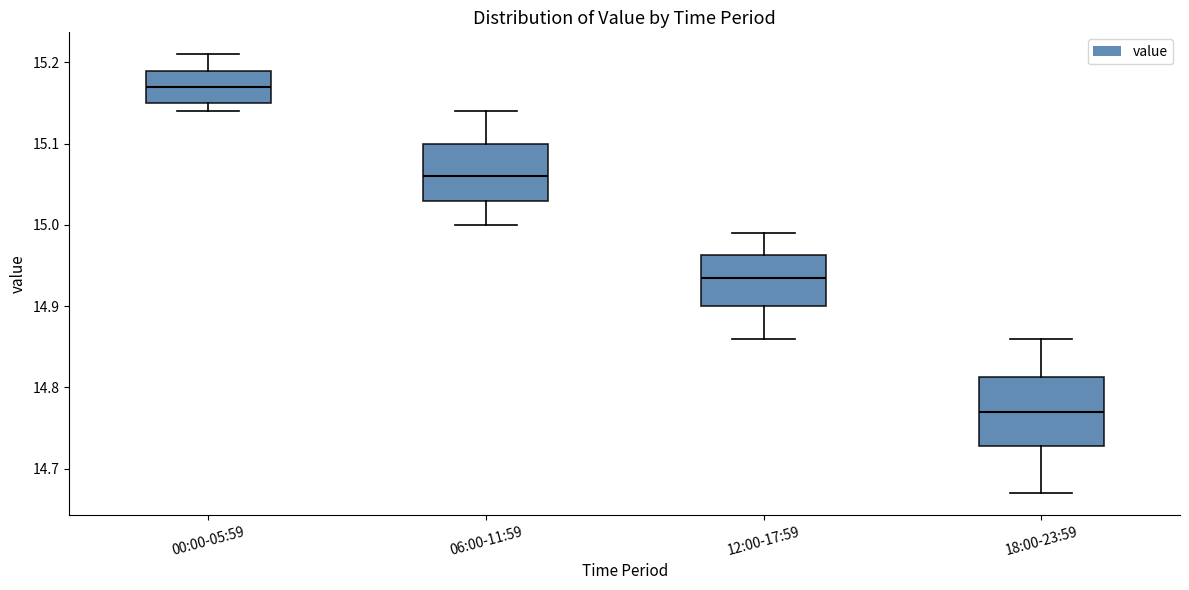

Comparing the boxes themselves (not the whiskers), which one is the tallest?

18:00-23:59